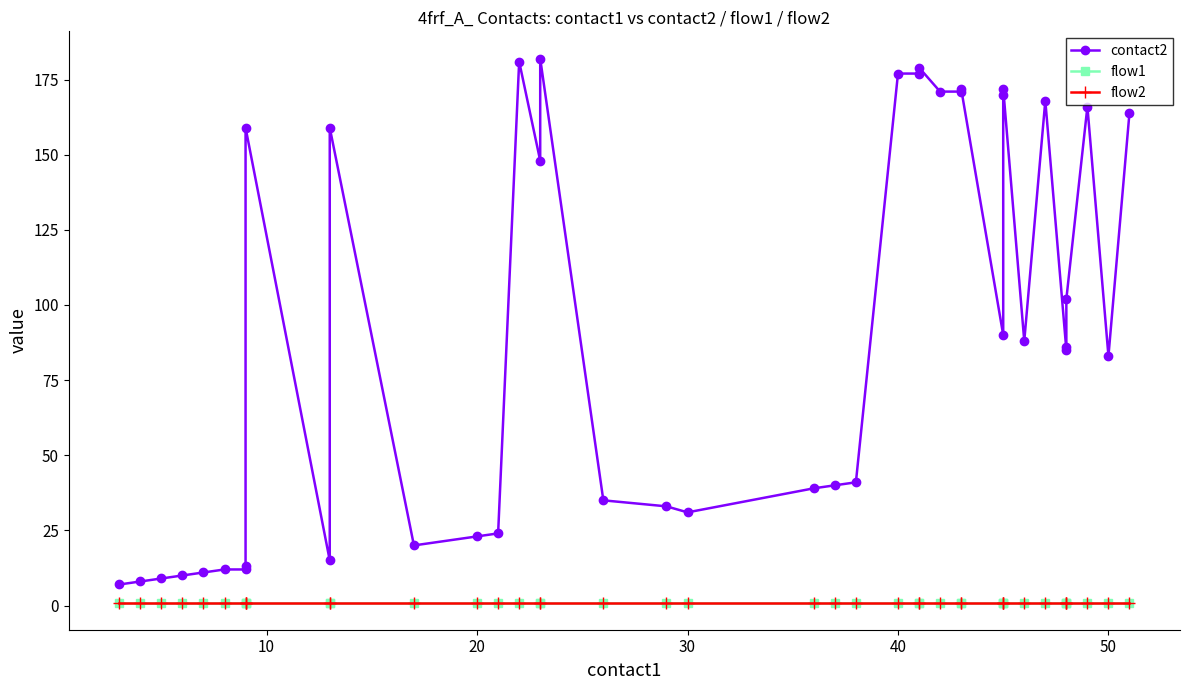

True or false: contact2 and flow2 cross at least once.

False